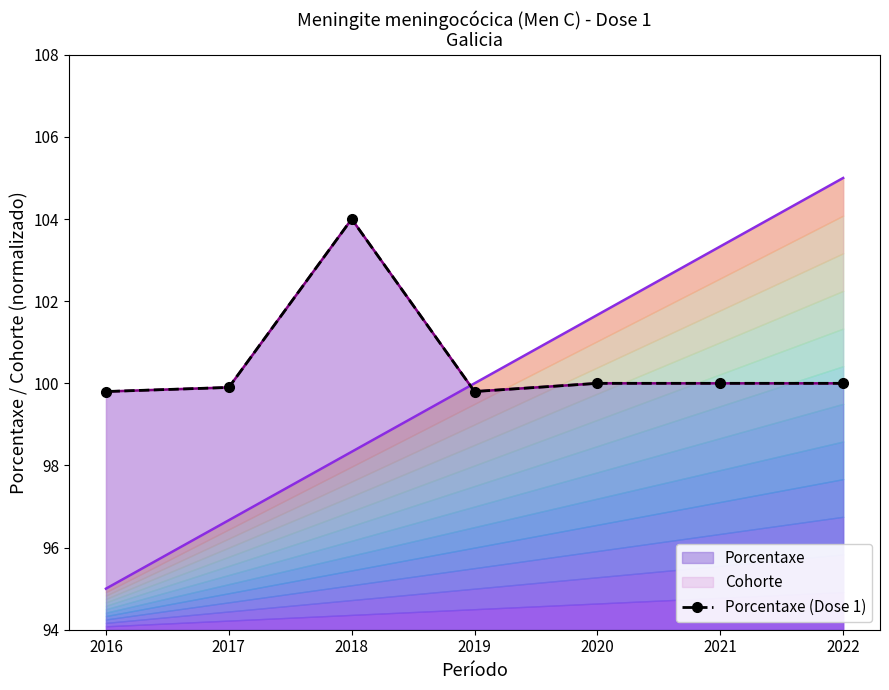

What is the greatest value displayed?

104.0